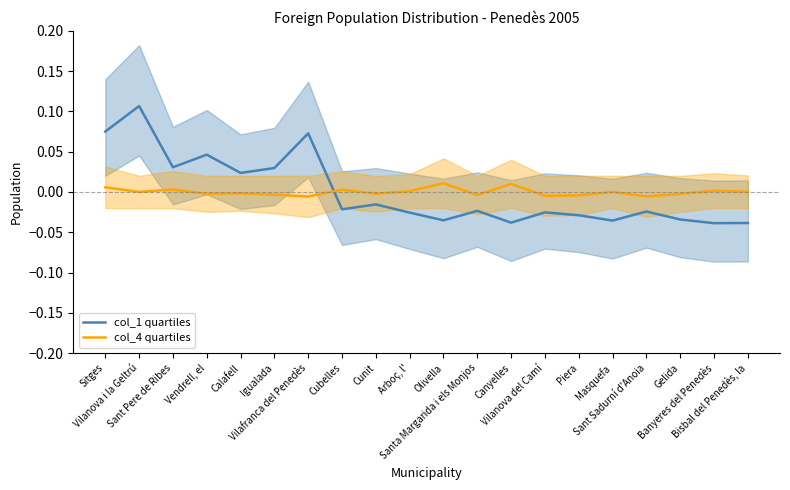

What position from the left is Cubelles?

8